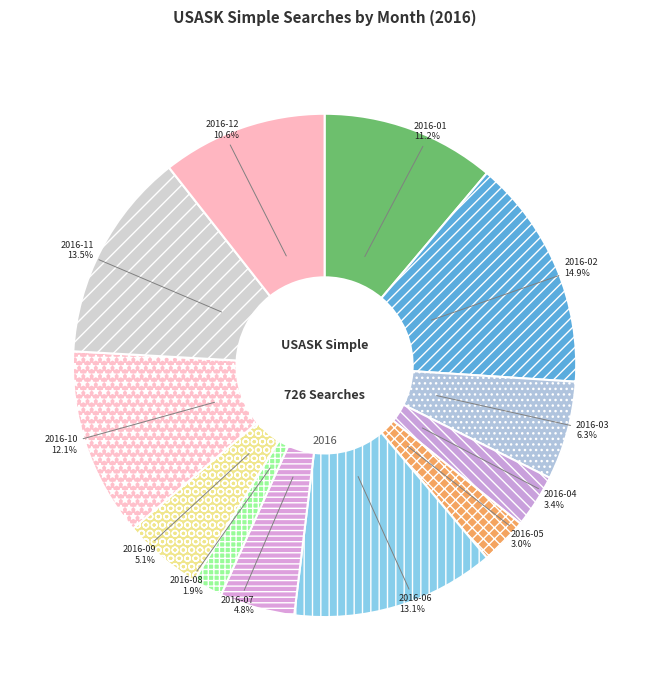

To the nearest percent, what percentage of the pie is 2016-03?

6%